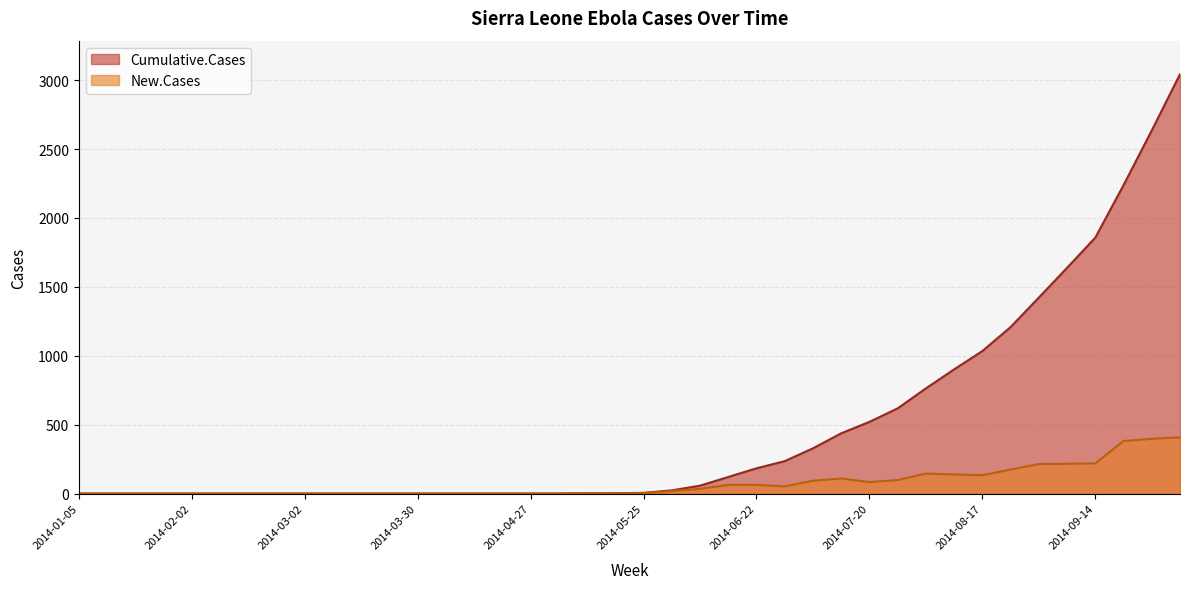

True or false: Cumulative.Cases has a value of 0 at 2014-03-16.

True